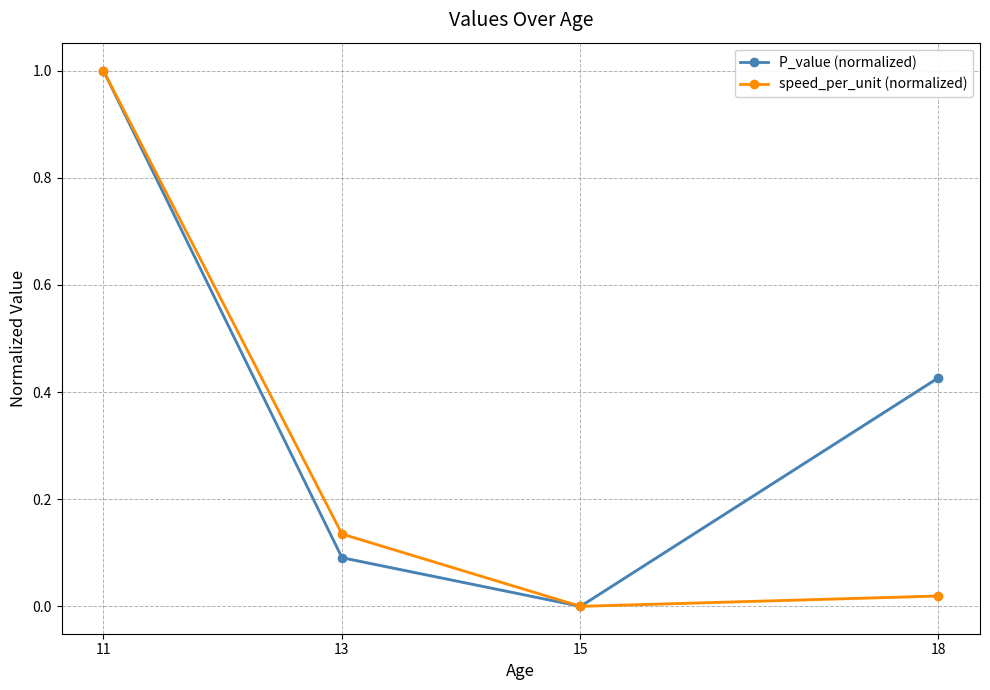

Reading left to right, list all the values displayed in this chart.

P_value (normalized): 1.0	0.1	0.0	0.4
speed_per_unit (normalized): 1.0	0.1	0.0	0.0